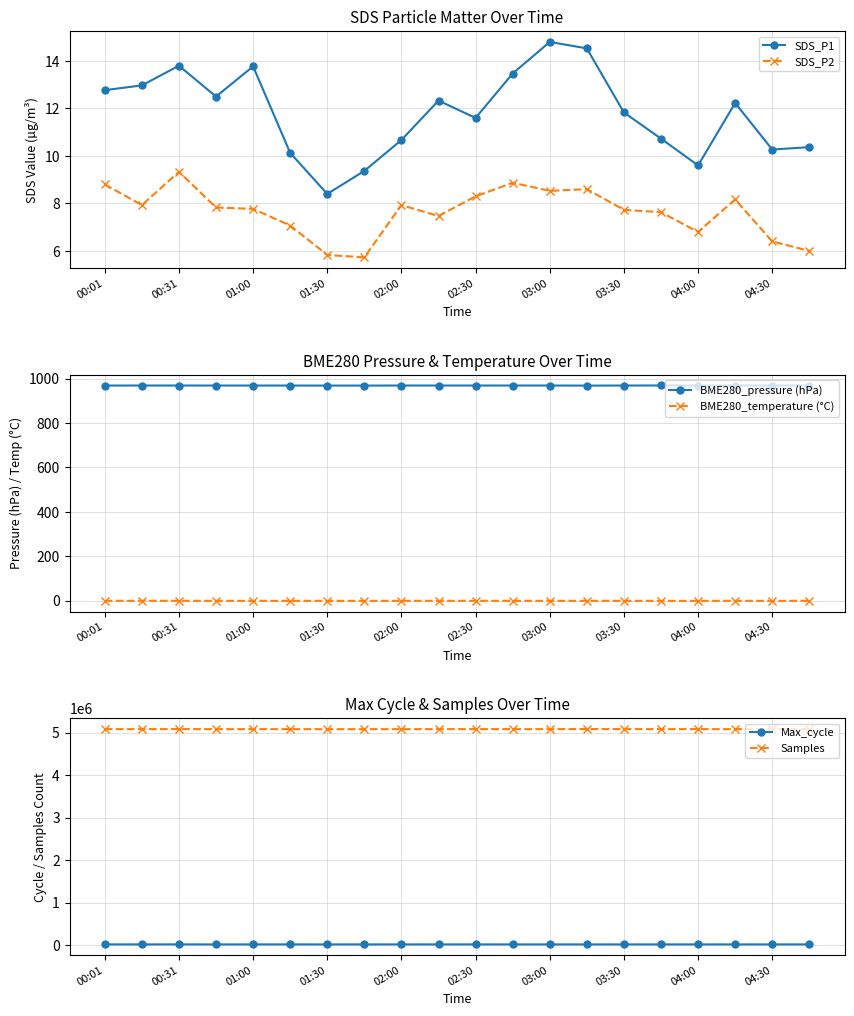

The value of SDS_P2 at 03:30 is 12.9. True or false?

False